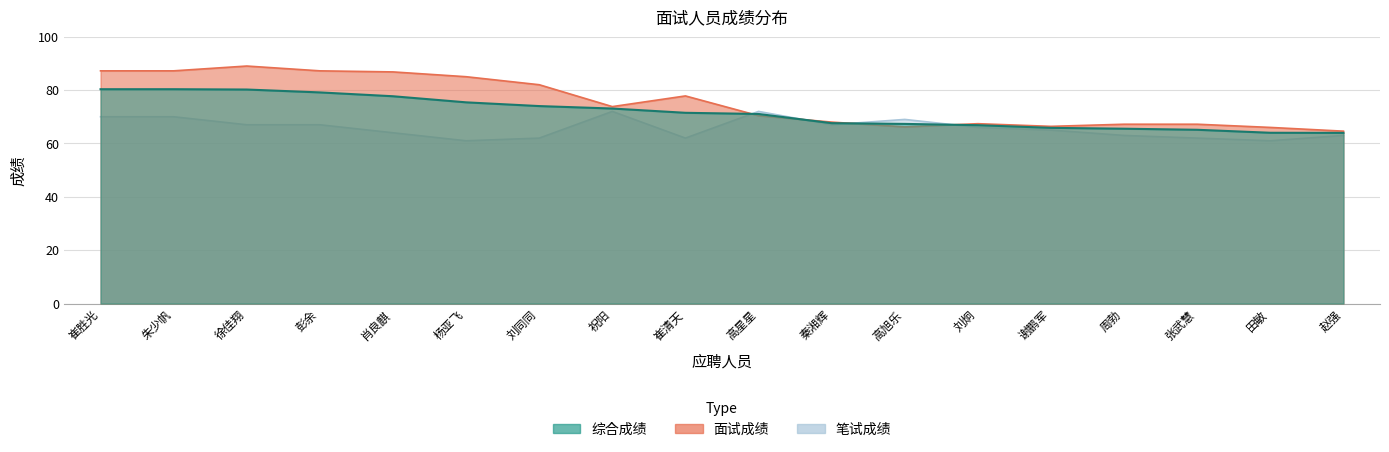

What position from the right is 高旭乐?

7